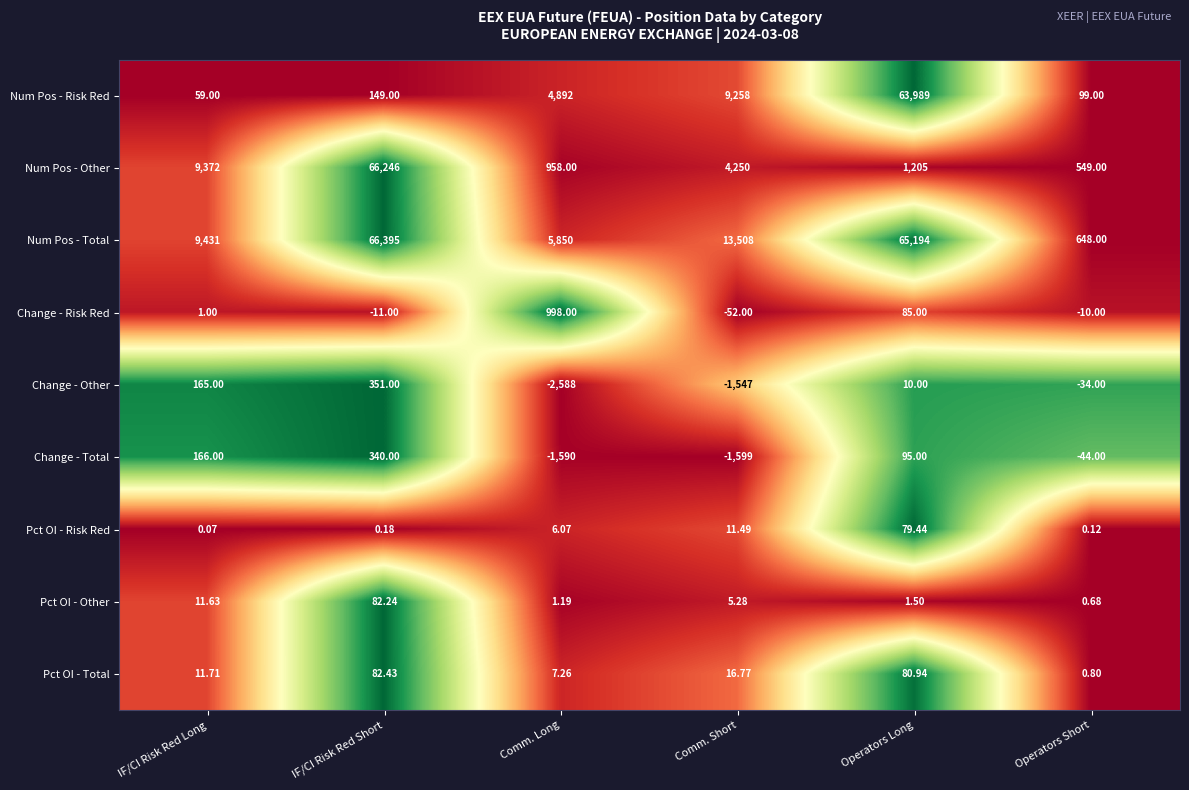

Where does the Change - Total series first go above 95?

IF/CI Risk Red Long